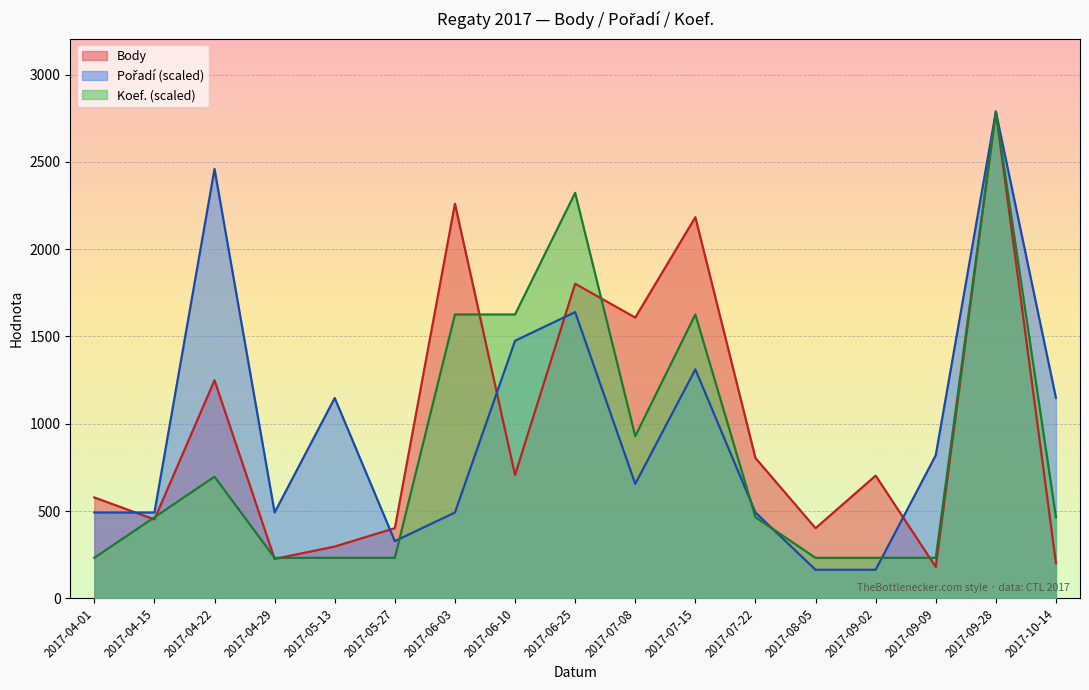

What is the lowest value of the Pořadí series?

163.9